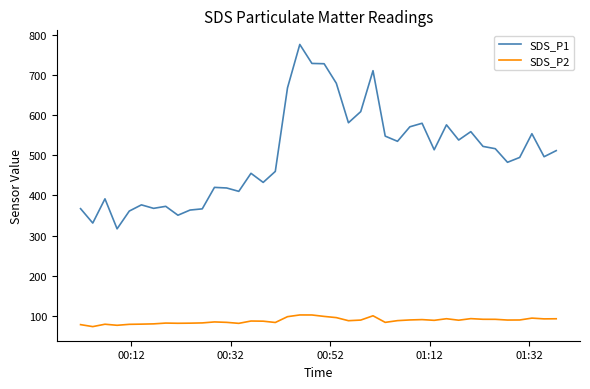

What is the maximum value shown in the chart?

776.3